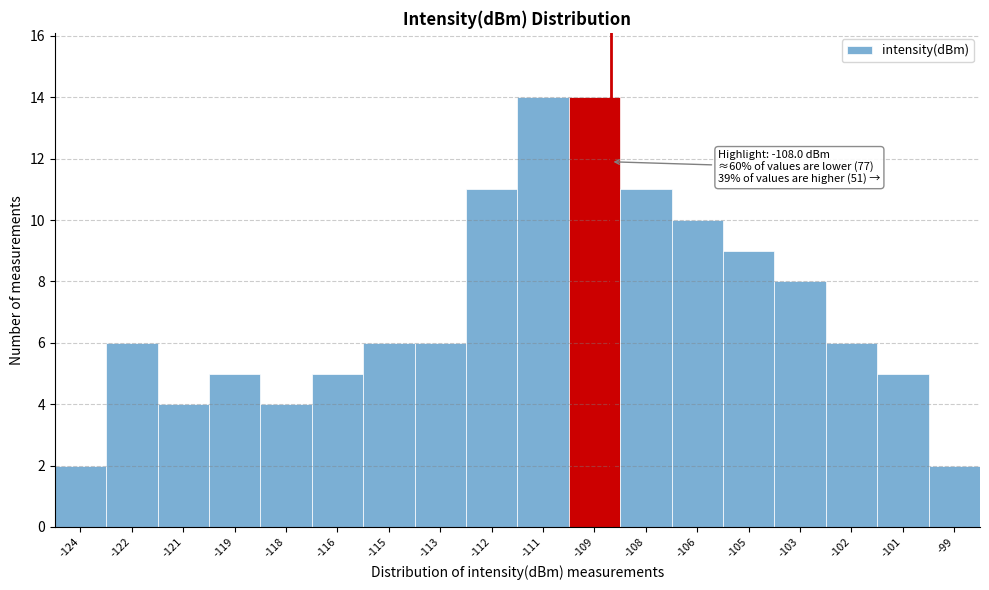

Reading left to right, extract all data points from this chart.

-124=2	-122=6	-121=4	-119=5	-118=4	-116=5	-115=6	-113=6	-112=11	-111=14	-109=14	-108=11	-106=10	-105=9	-103=8	-102=6	-101=5	-99=2